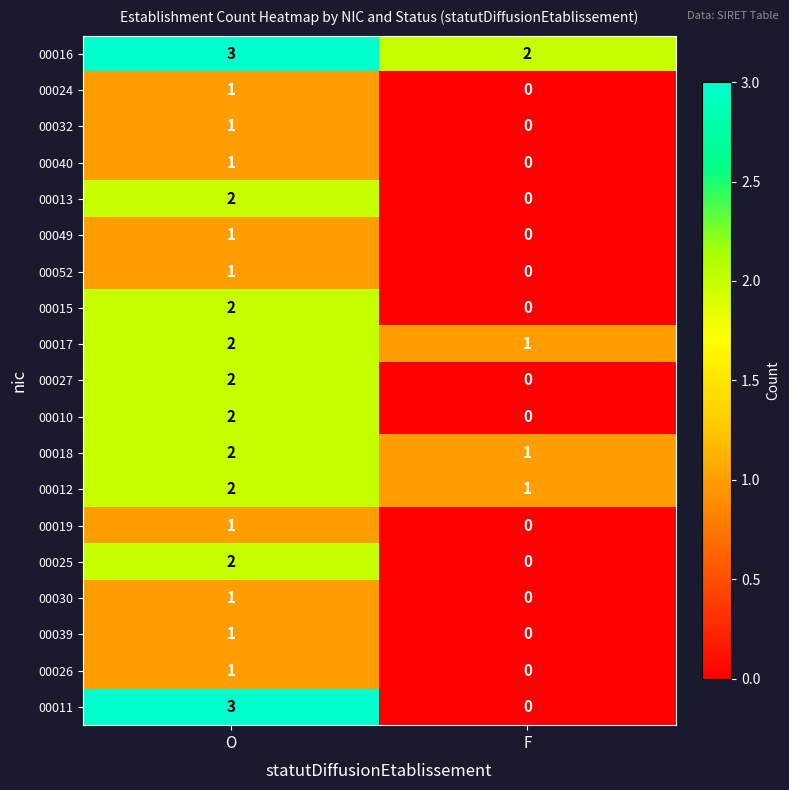

Is it true that 00017 equals 2 at F?

False